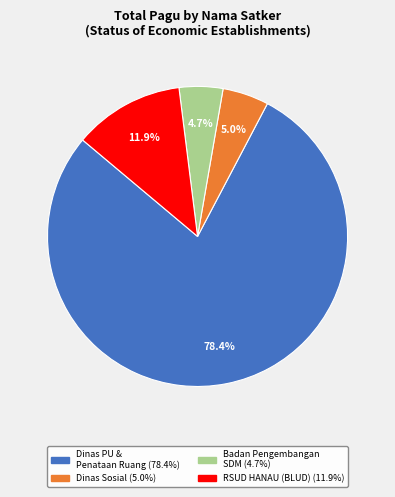

Is there a majority slice in this chart?

Yes